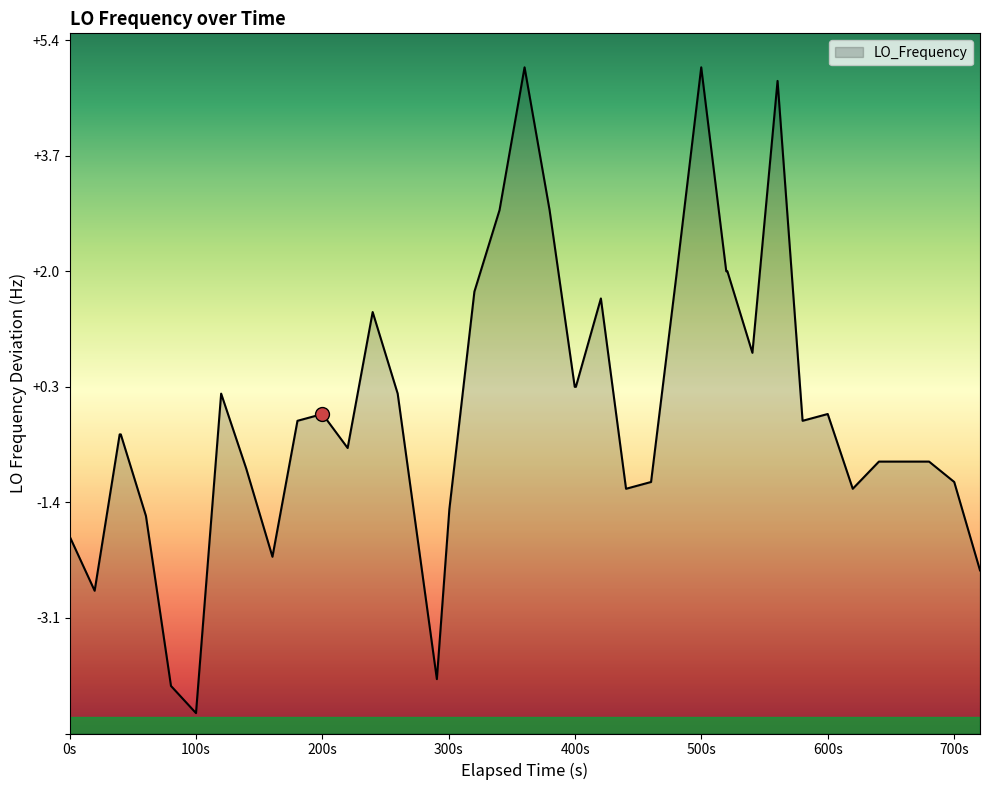

How many lines are shown in the chart?

1